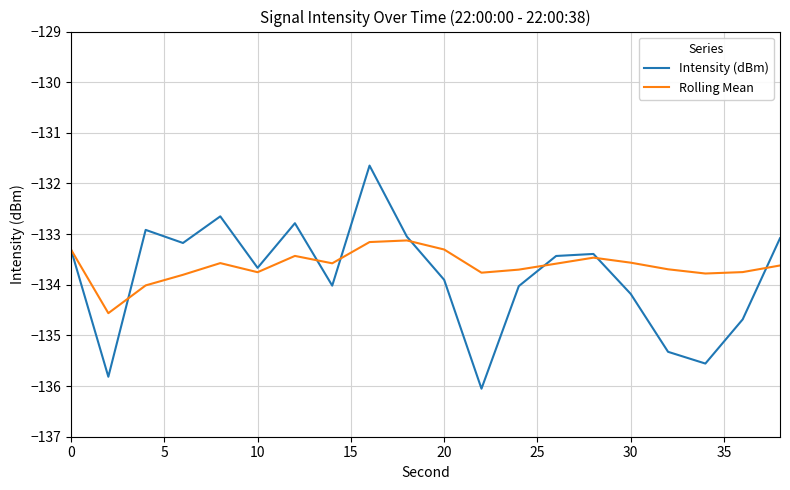

What is the greatest value displayed?

-131.6